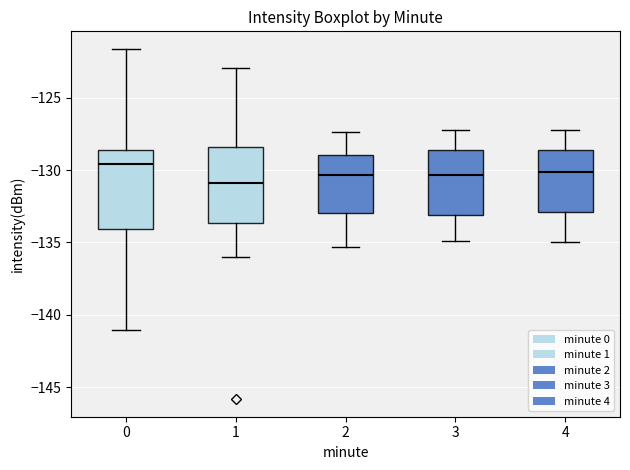

Which box has the lowest median line?

1